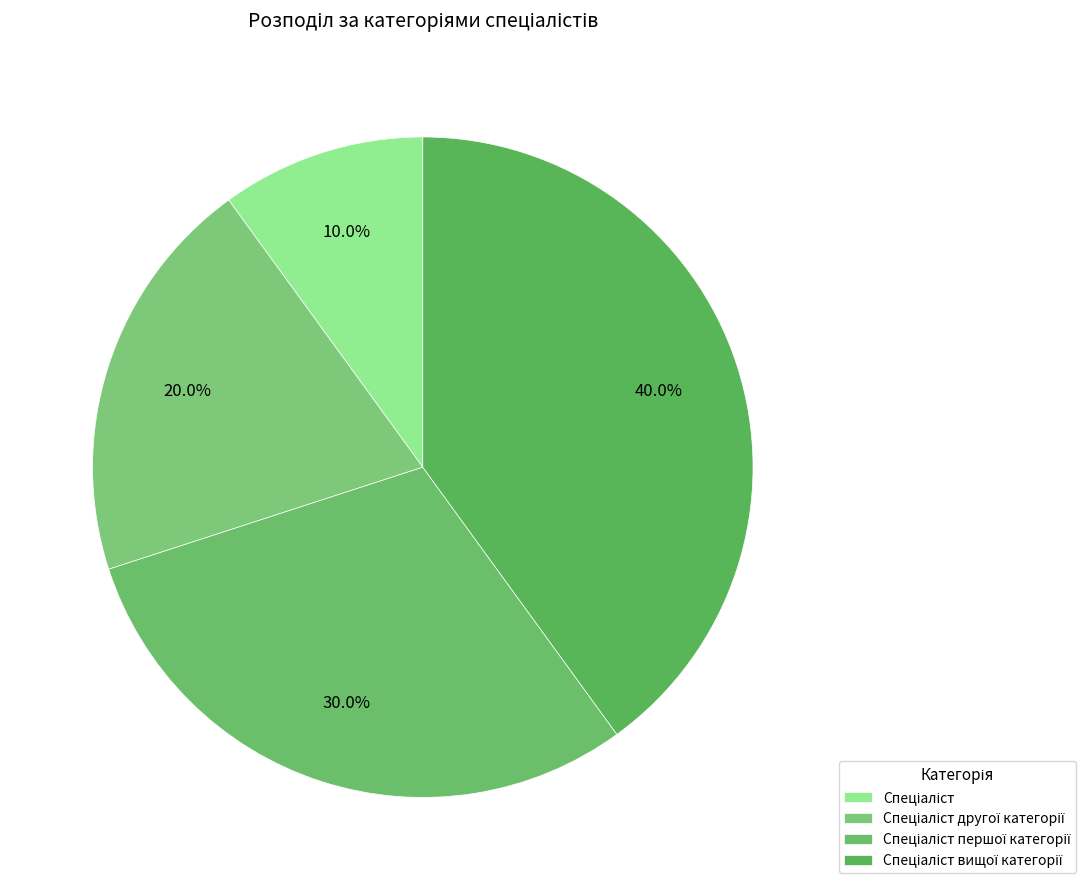

To the nearest percent, what is the difference between the largest and smallest slice percentages?

30%